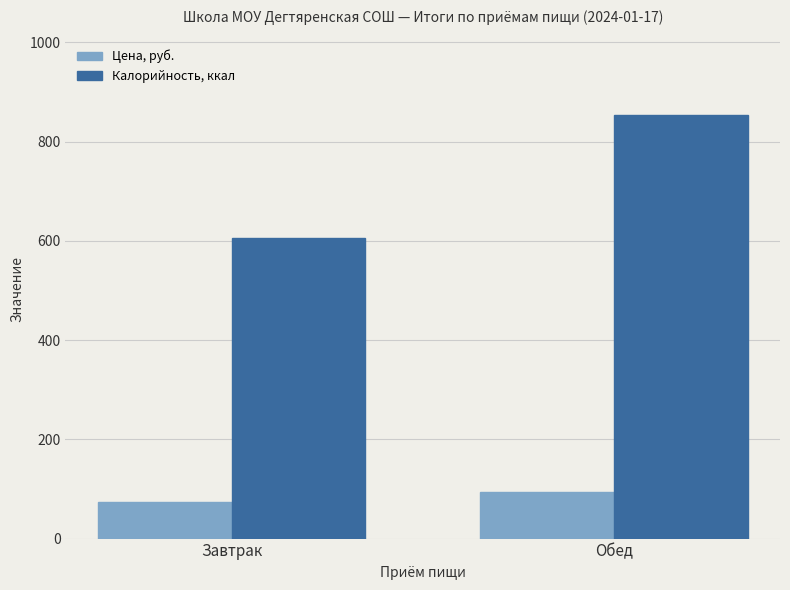

How many groups of bars are there?

2